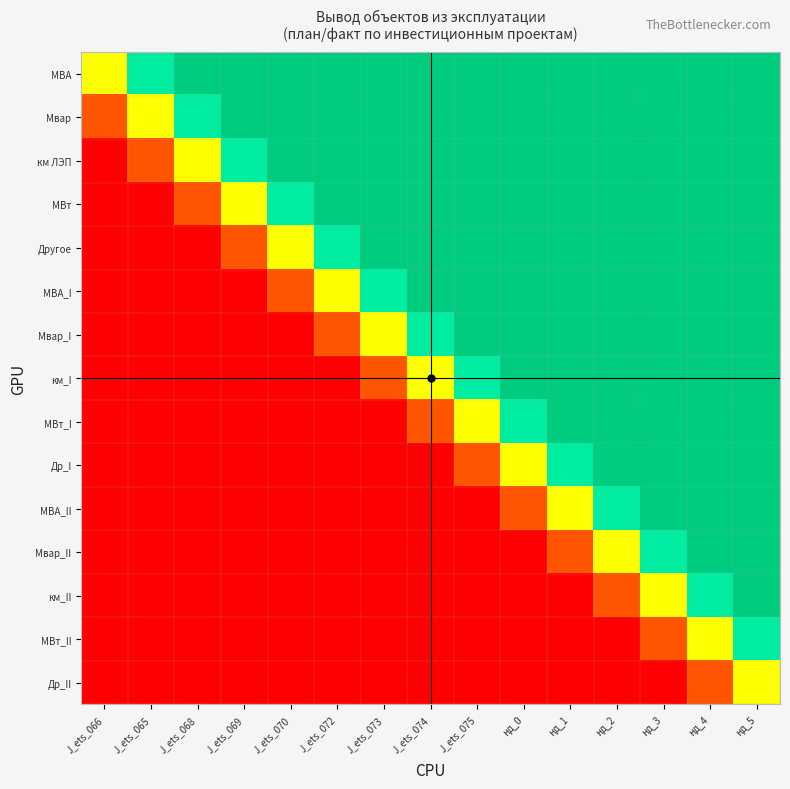

Reading left to right, list all the values displayed in this chart.

МВА: J_ets_066=0.0	J_ets_065=6.7	J_ets_068=13.3	J_ets_069=20.0	J_ets_070=26.7	J_ets_072=33.3	J_ets_073=40.0	J_ets_074=46.7	J_ets_075=53.3	нд_0=60.0	нд_1=66.7	нд_2=73.3	нд_3=80.0	нд_4=86.7	нд_5=93.3
Мвар: J_ets_066=-6.7	J_ets_065=0.0	J_ets_068=6.7	J_ets_069=13.3	J_ets_070=20.0	J_ets_072=26.7	J_ets_073=33.3	J_ets_074=40.0	J_ets_075=46.7	нд_0=53.3	нд_1=60.0	нд_2=66.7	нд_3=73.3	нд_4=80.0	нд_5=86.7
км ЛЭП: J_ets_066=-13.3	J_ets_065=-6.7	J_ets_068=0.0	J_ets_069=6.7	J_ets_070=13.3	J_ets_072=20.0	J_ets_073=26.7	J_ets_074=33.3	J_ets_075=40.0	нд_0=46.7	нд_1=53.3	нд_2=60.0	нд_3=66.7	нд_4=73.3	нд_5=80.0
МВт: J_ets_066=-20.0	J_ets_065=-13.3	J_ets_068=-6.7	J_ets_069=0.0	J_ets_070=6.7	J_ets_072=13.3	J_ets_073=20.0	J_ets_074=26.7	J_ets_075=33.3	нд_0=40.0	нд_1=46.7	нд_2=53.3	нд_3=60.0	нд_4=66.7	нд_5=73.3
Другое: J_ets_066=-26.7	J_ets_065=-20.0	J_ets_068=-13.3	J_ets_069=-6.7	J_ets_070=0.0	J_ets_072=6.7	J_ets_073=13.3	J_ets_074=20.0	J_ets_075=26.7	нд_0=33.3	нд_1=40.0	нд_2=46.7	нд_3=53.3	нд_4=60.0	нд_5=66.7
МВА_I: J_ets_066=-33.3	J_ets_065=-26.7	J_ets_068=-20.0	J_ets_069=-13.3	J_ets_070=-6.7	J_ets_072=0.0	J_ets_073=6.7	J_ets_074=13.3	J_ets_075=20.0	нд_0=26.7	нд_1=33.3	нд_2=40.0	нд_3=46.7	нд_4=53.3	нд_5=60.0
Мвар_I: J_ets_066=-40.0	J_ets_065=-33.3	J_ets_068=-26.7	J_ets_069=-20.0	J_ets_070=-13.3	J_ets_072=-6.7	J_ets_073=0.0	J_ets_074=6.7	J_ets_075=13.3	нд_0=20.0	нд_1=26.7	нд_2=33.3	нд_3=40.0	нд_4=46.7	нд_5=53.3
км_I: J_ets_066=-46.7	J_ets_065=-40.0	J_ets_068=-33.3	J_ets_069=-26.7	J_ets_070=-20.0	J_ets_072=-13.3	J_ets_073=-6.7	J_ets_074=0.0	J_ets_075=6.7	нд_0=13.3	нд_1=20.0	нд_2=26.7	нд_3=33.3	нд_4=40.0	нд_5=46.7
МВт_I: J_ets_066=-53.3	J_ets_065=-46.7	J_ets_068=-40.0	J_ets_069=-33.3	J_ets_070=-26.7	J_ets_072=-20.0	J_ets_073=-13.3	J_ets_074=-6.7	J_ets_075=0.0	нд_0=6.7	нд_1=13.3	нд_2=20.0	нд_3=26.7	нд_4=33.3	нд_5=40.0
Др_I: J_ets_066=-60.0	J_ets_065=-53.3	J_ets_068=-46.7	J_ets_069=-40.0	J_ets_070=-33.3	J_ets_072=-26.7	J_ets_073=-20.0	J_ets_074=-13.3	J_ets_075=-6.7	нд_0=0.0	нд_1=6.7	нд_2=13.3	нд_3=20.0	нд_4=26.7	нд_5=33.3
МВА_II: J_ets_066=-66.7	J_ets_065=-60.0	J_ets_068=-53.3	J_ets_069=-46.7	J_ets_070=-40.0	J_ets_072=-33.3	J_ets_073=-26.7	J_ets_074=-20.0	J_ets_075=-13.3	нд_0=-6.7	нд_1=0.0	нд_2=6.7	нд_3=13.3	нд_4=20.0	нд_5=26.7
Мвар_II: J_ets_066=-73.3	J_ets_065=-66.7	J_ets_068=-60.0	J_ets_069=-53.3	J_ets_070=-46.7	J_ets_072=-40.0	J_ets_073=-33.3	J_ets_074=-26.7	J_ets_075=-20.0	нд_0=-13.3	нд_1=-6.7	нд_2=0.0	нд_3=6.7	нд_4=13.3	нд_5=20.0
км_II: J_ets_066=-80.0	J_ets_065=-73.3	J_ets_068=-66.7	J_ets_069=-60.0	J_ets_070=-53.3	J_ets_072=-46.7	J_ets_073=-40.0	J_ets_074=-33.3	J_ets_075=-26.7	нд_0=-20.0	нд_1=-13.3	нд_2=-6.7	нд_3=0.0	нд_4=6.7	нд_5=13.3
МВт_II: J_ets_066=-86.7	J_ets_065=-80.0	J_ets_068=-73.3	J_ets_069=-66.7	J_ets_070=-60.0	J_ets_072=-53.3	J_ets_073=-46.7	J_ets_074=-40.0	J_ets_075=-33.3	нд_0=-26.7	нд_1=-20.0	нд_2=-13.3	нд_3=-6.7	нд_4=0.0	нд_5=6.7
Др_II: J_ets_066=-93.3	J_ets_065=-86.7	J_ets_068=-80.0	J_ets_069=-73.3	J_ets_070=-66.7	J_ets_072=-60.0	J_ets_073=-53.3	J_ets_074=-46.7	J_ets_075=-40.0	нд_0=-33.3	нд_1=-26.7	нд_2=-20.0	нд_3=-13.3	нд_4=-6.7	нд_5=0.0